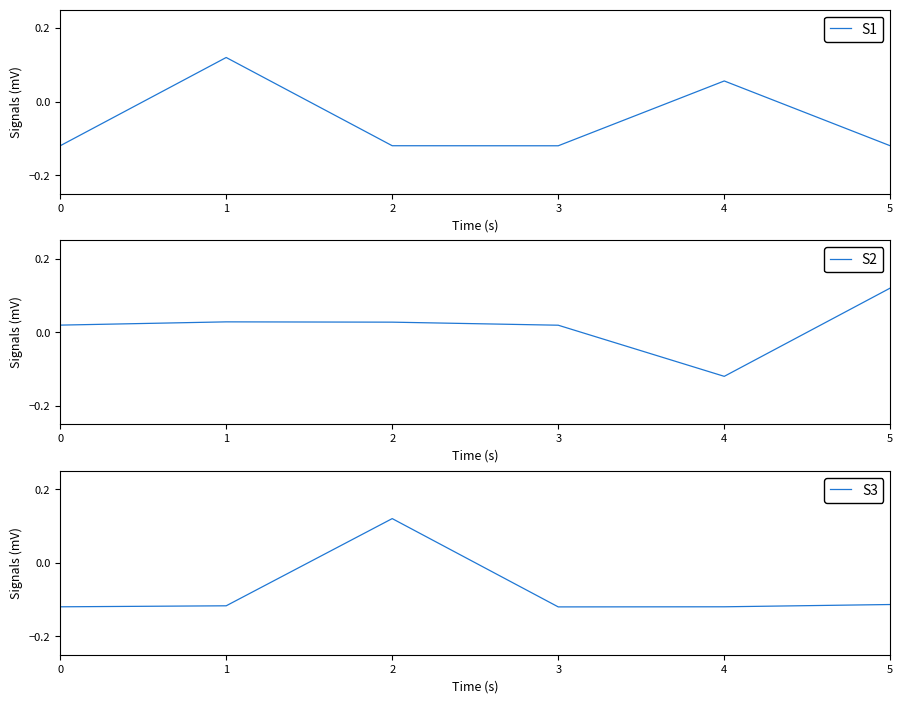

Rank the series at 0 from highest to lowest value.

S2, S3, S1